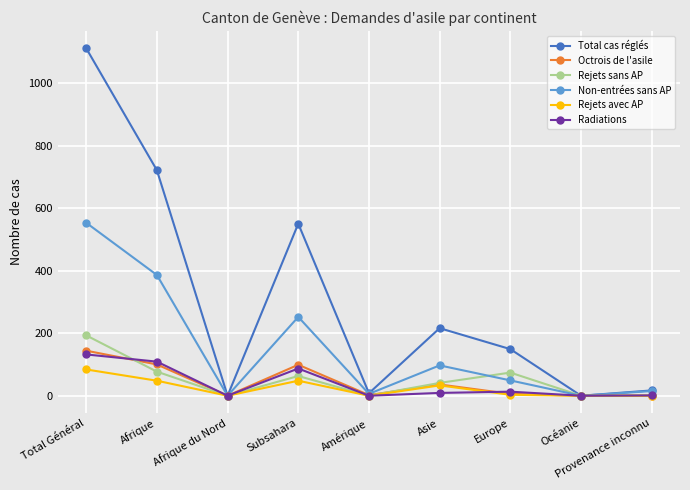

At which label is Radiations closest to 66?

Subsahara